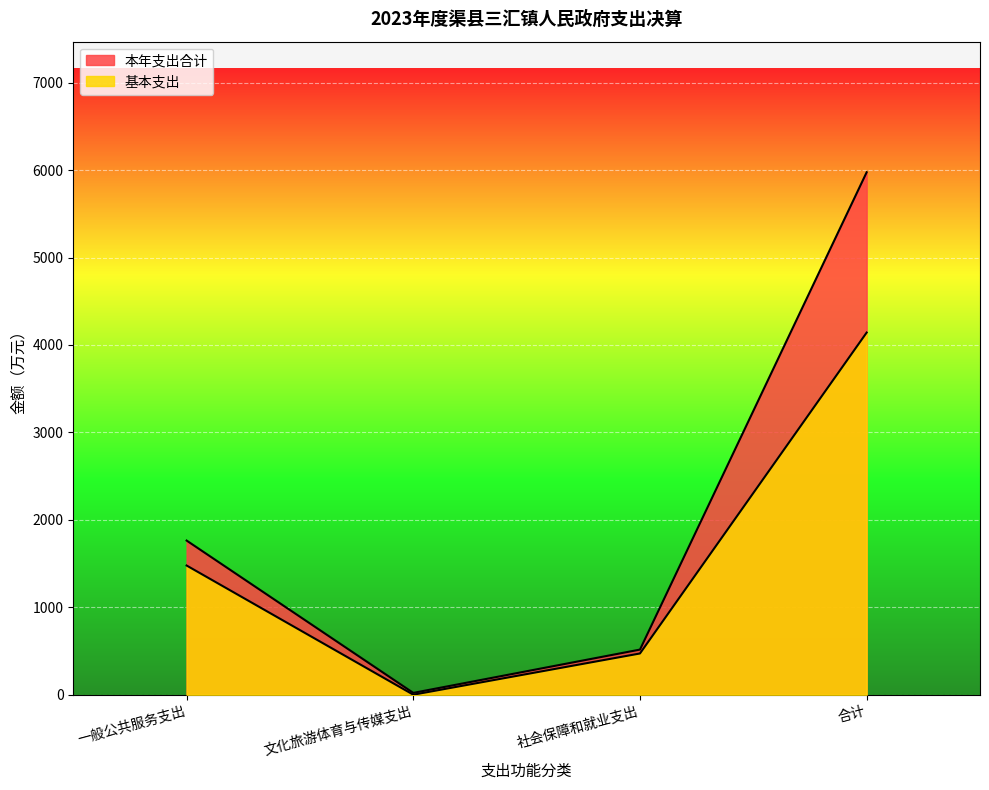

Reading right to left, list all the values displayed in this chart.

本年支出合计: 合计=5975.4	社会保障和就业支出=515.9	文化旅游体育与传媒支出=20.7	一般公共服务支出=1763.0
基本支出: 合计=4142.1	社会保障和就业支出=471.5	文化旅游体育与传媒支出=0.0	一般公共服务支出=1477.5